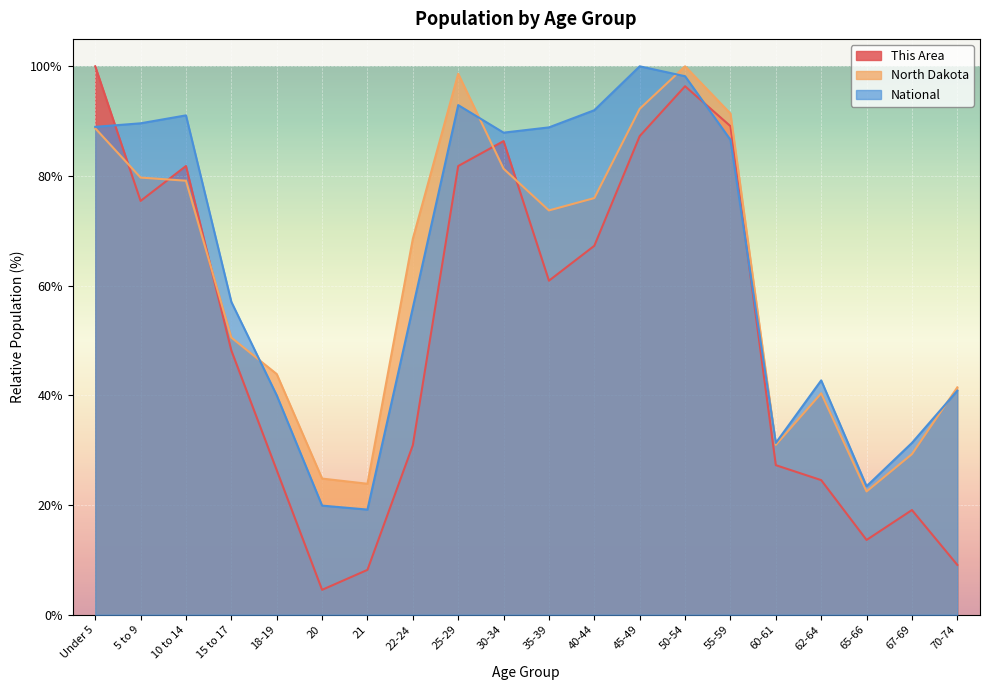

What is the difference between the North Dakota values at 40-44 and 55-59?

15.4